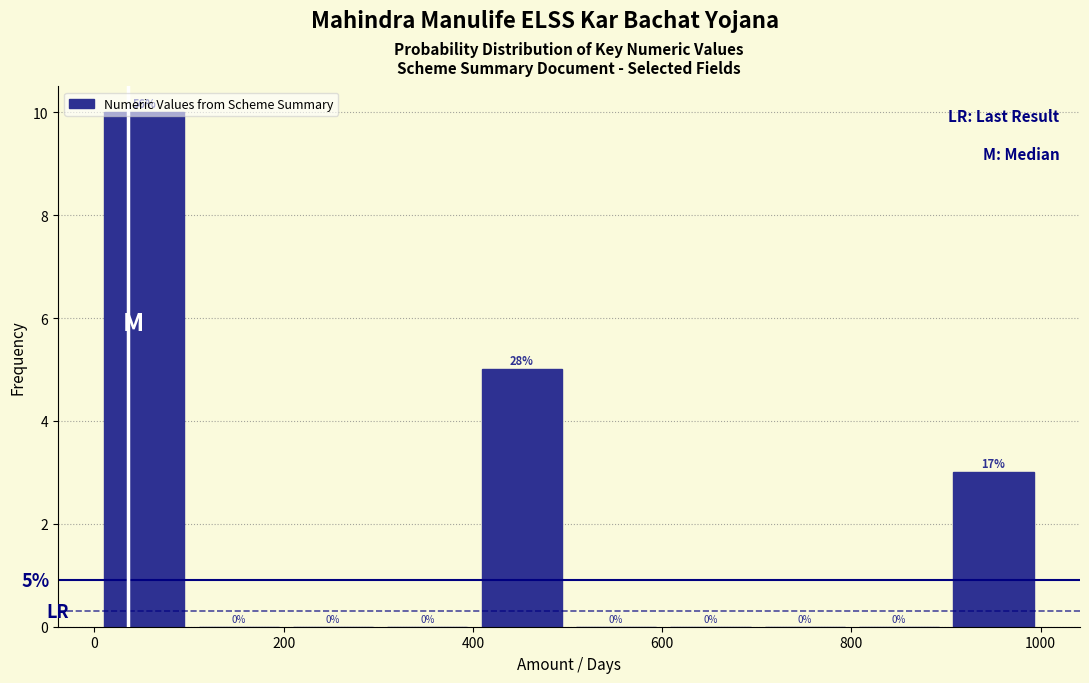

Over which range of the x-axis is the bar tallest?

0 to 100